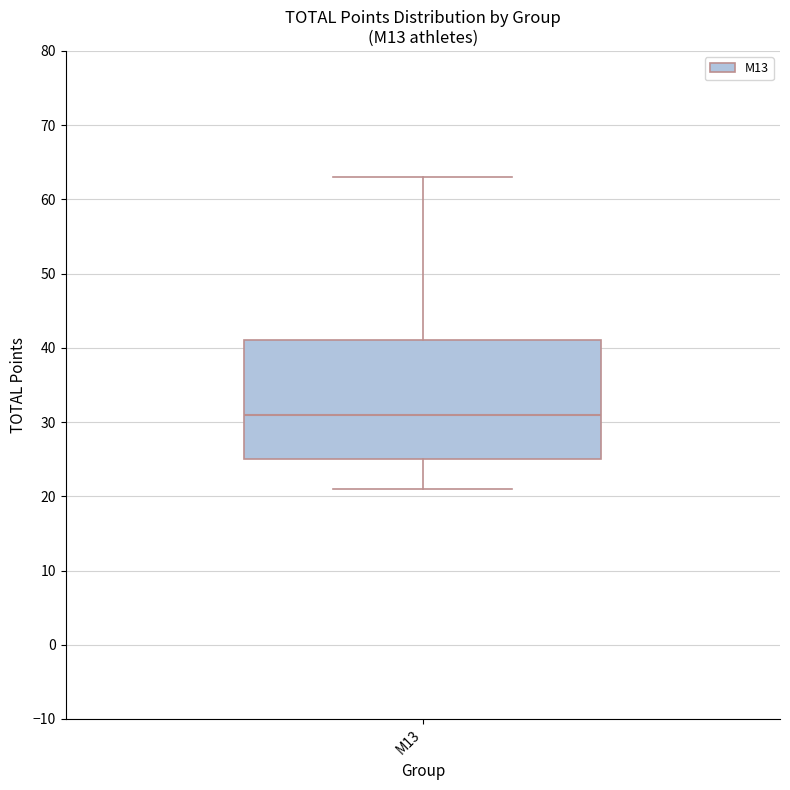

Transcribe this box plot: give where the median line is, the range the box spans, and where the two whiskers end, as read against the y-axis. The values are not printed on the chart, so give them approximately, as read against the axis.

median 31, box 25 to 41, whiskers 21 to 63